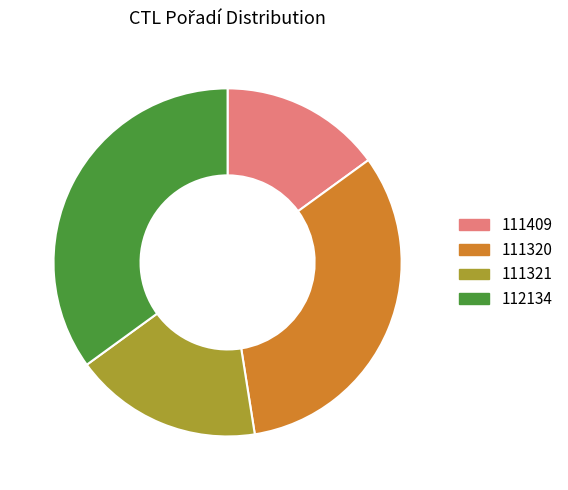

How many segments does this pie chart have?

4